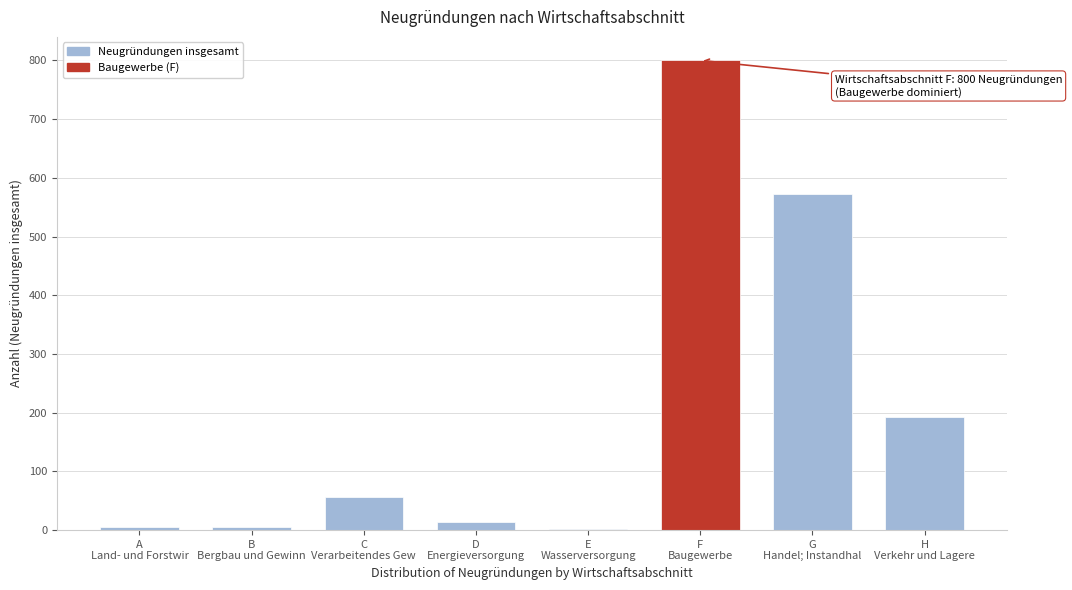

What is the sum of all values?

1647